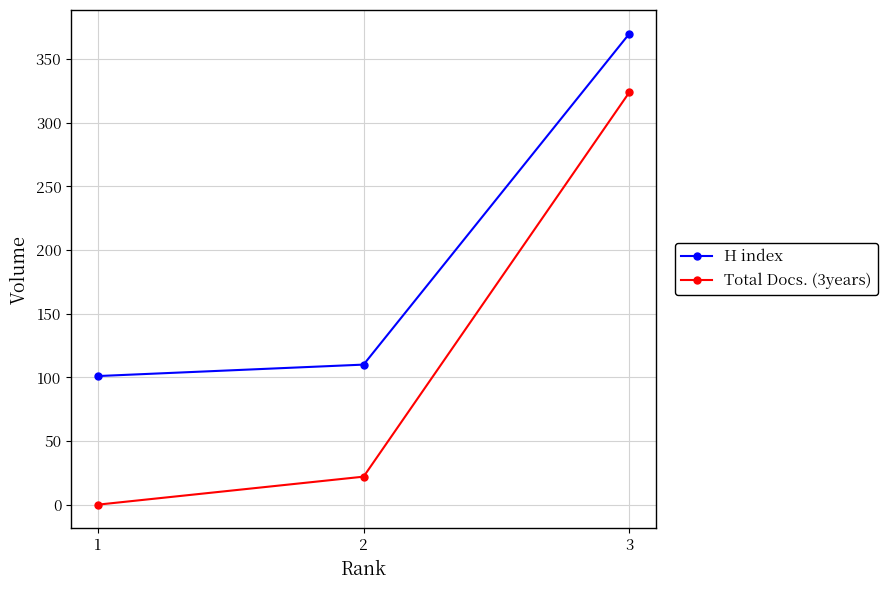

List the labels in order of Total Docs. (3years) value, largest first.

3, 2, 1